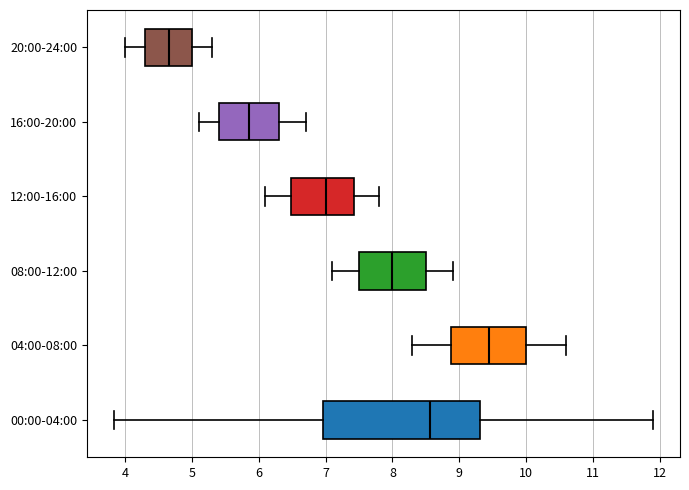

Which box's median line is the furthest to the right?

04:00-08:00